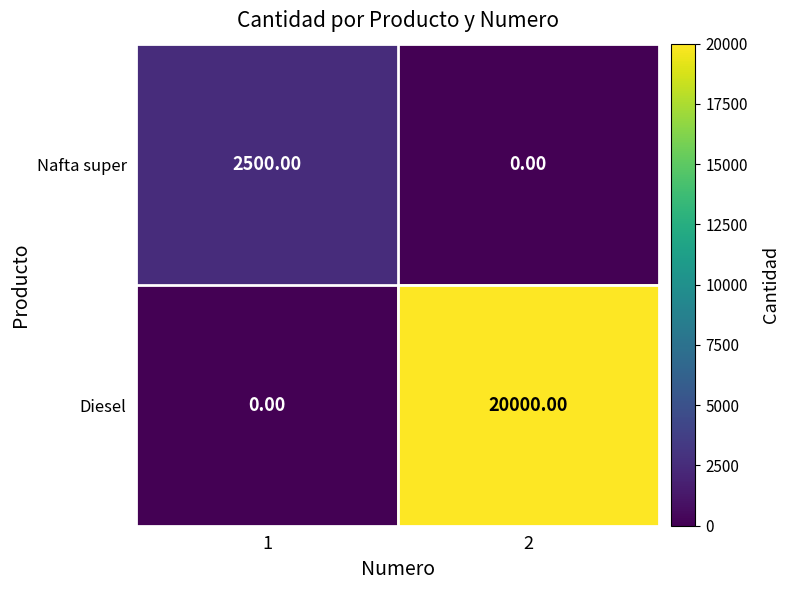

At which category is the sum across all series the highest?

2